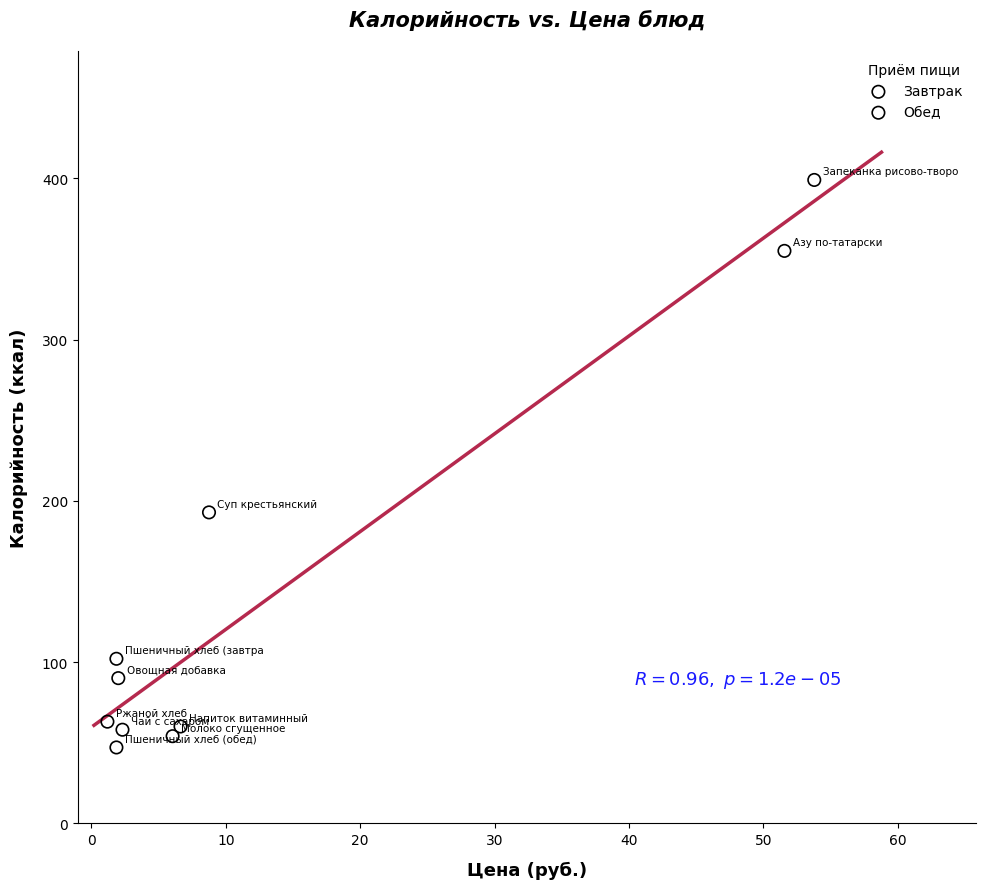

Which series reaches the maximum Y coordinate?

Завтрак